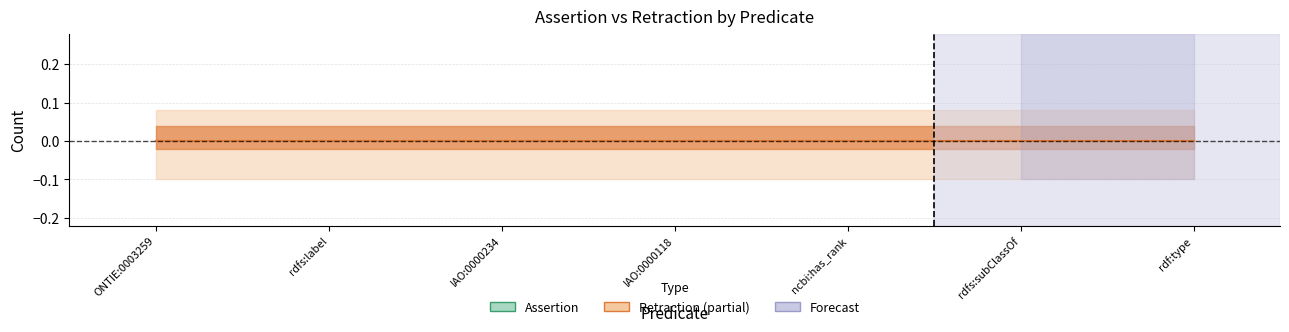

Which label corresponds to the smallest value in the chart?

ONTIE:0003259